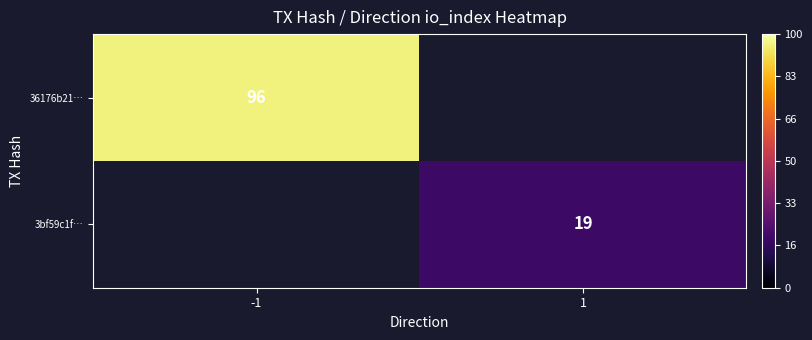

At how many categories does at least one series exceed 72?

1